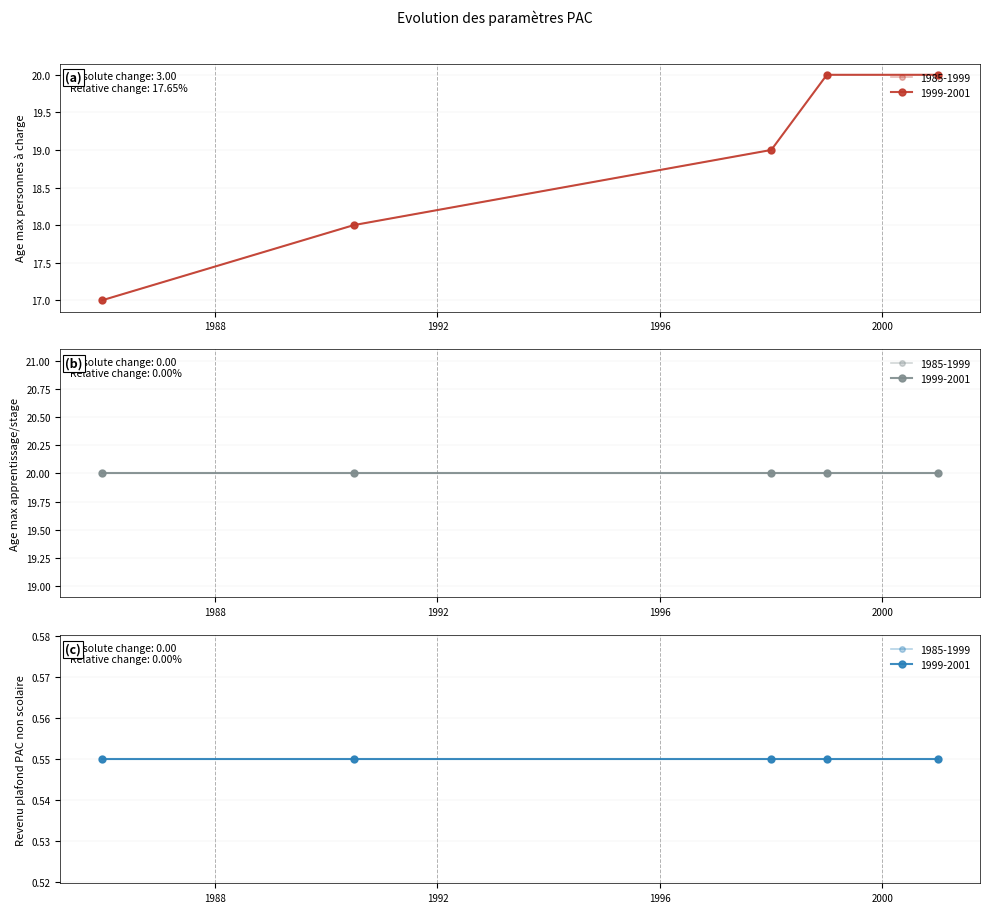

What is the difference between the second highest and second lowest values in the age_maximal_personnes_charge series?

2.0